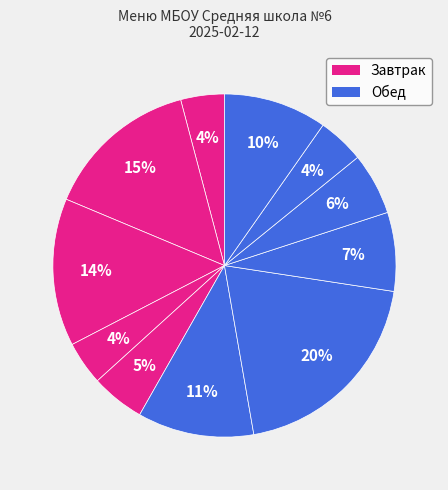

How many segments does this pie chart have?

11